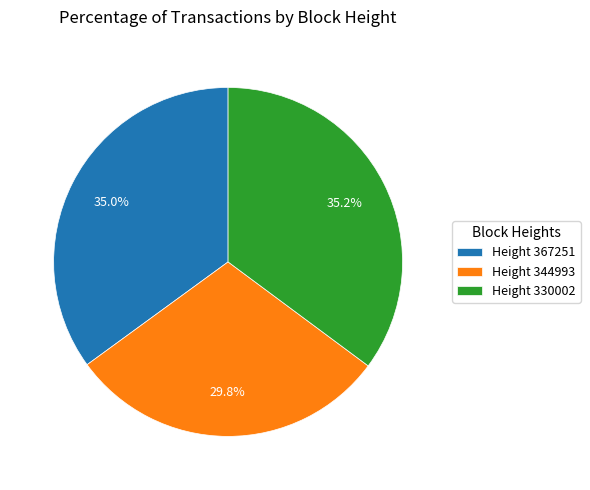

What is the smallest slice in the pie chart?

Height 344993